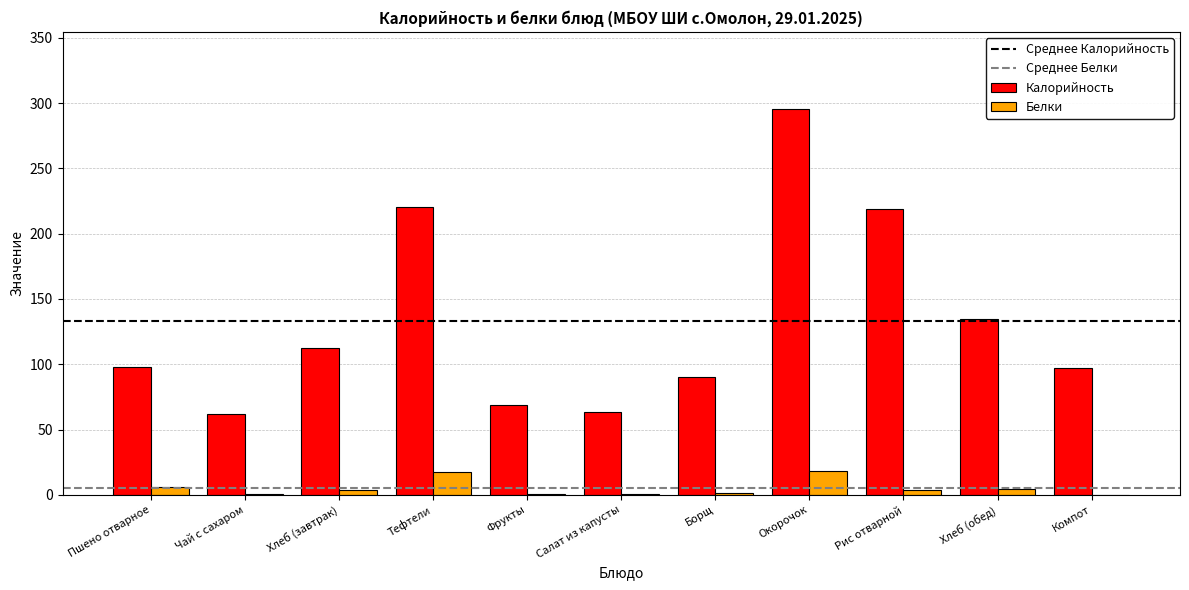

True or false: Калорийность has a value of 162.0 at Компот.

False